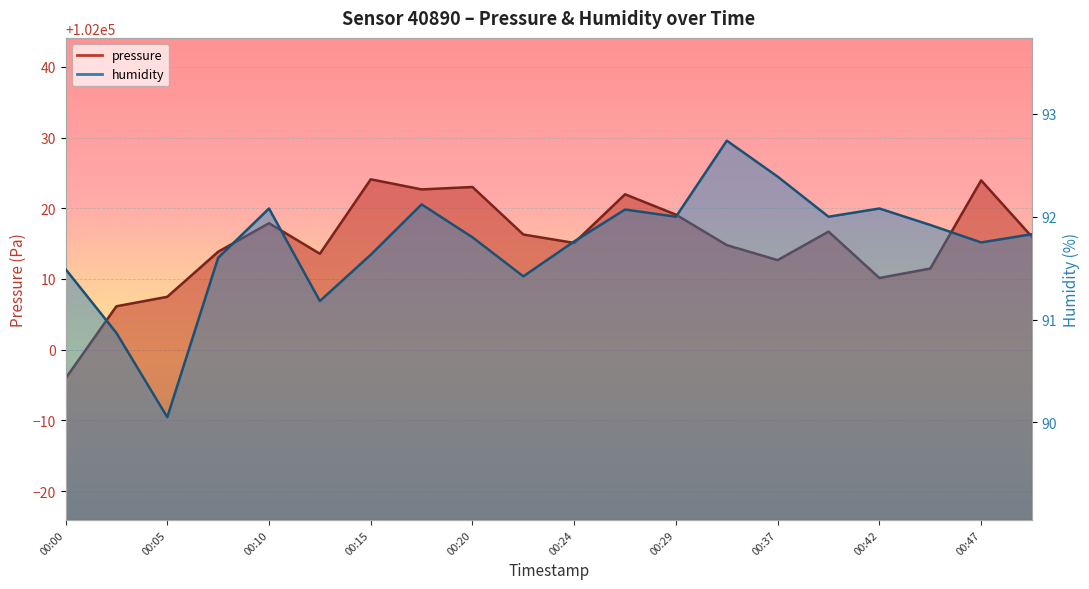

Which series changed the most between 00:17 and 00:20?

pressure